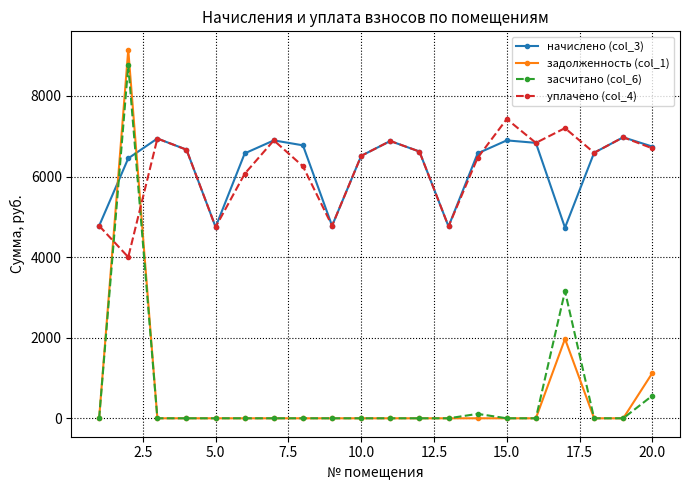

True or false: засчитано (col_6) and уплачено (col_4) cross at least once.

True